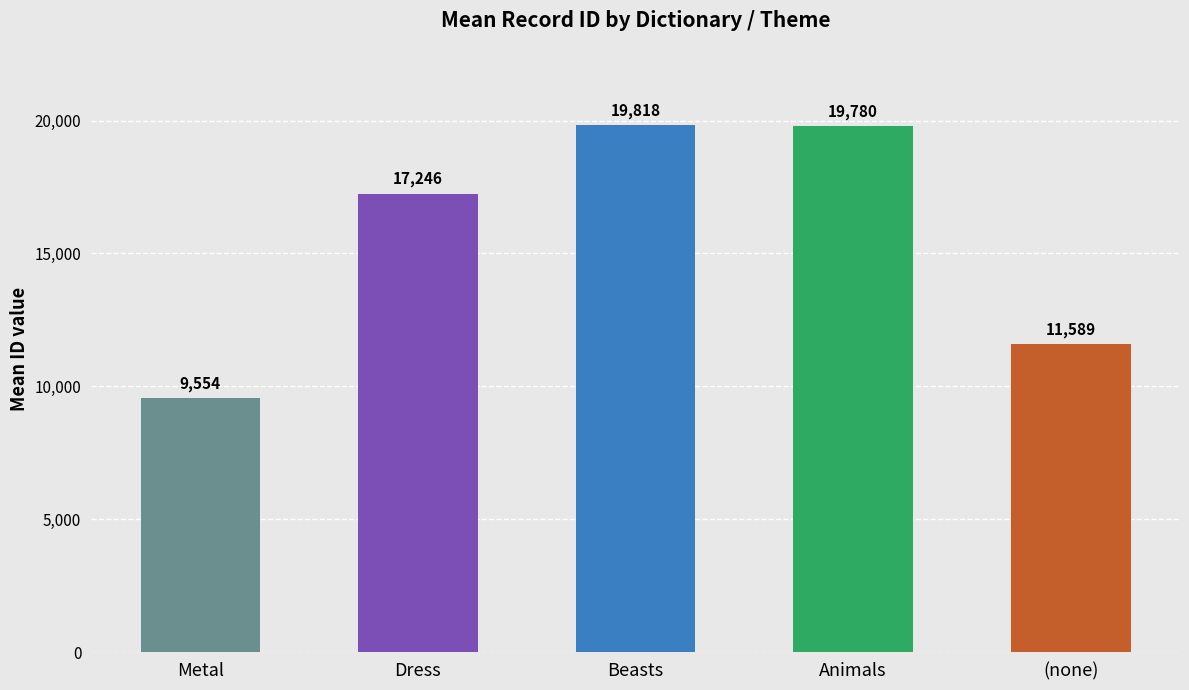

Is it true that the value at Beasts is 26452.9?

False